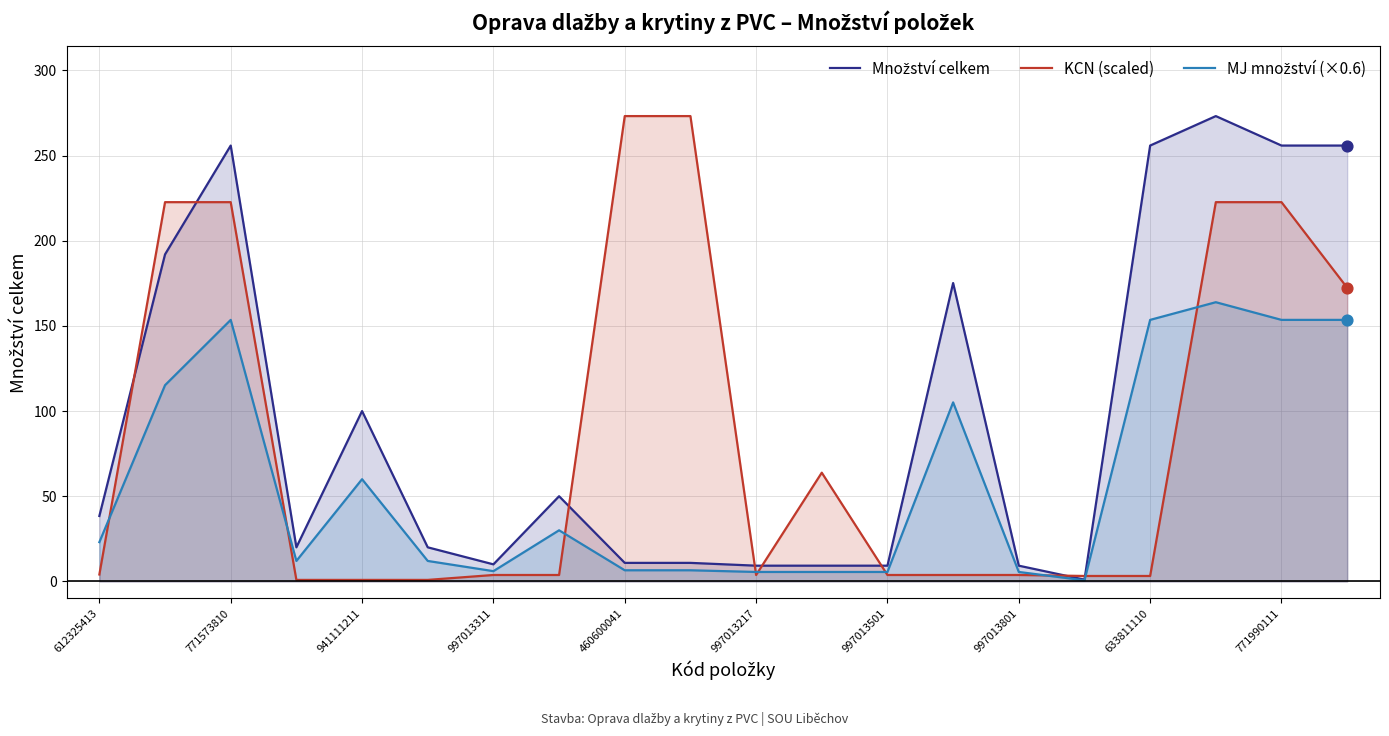

Which series has the largest total across all categories?

Množství celkem